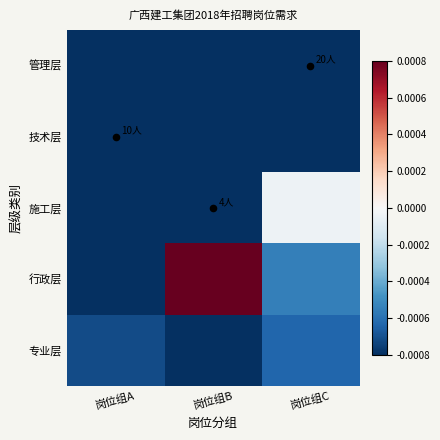

Between 岗位组A and 岗位组B, which is larger?

岗位组A